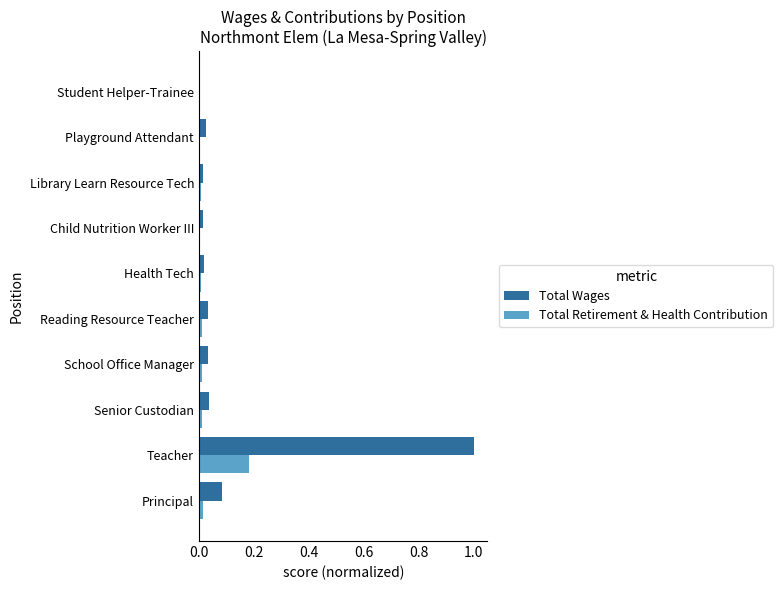

What is the sum of all Total Wages values?

1.3